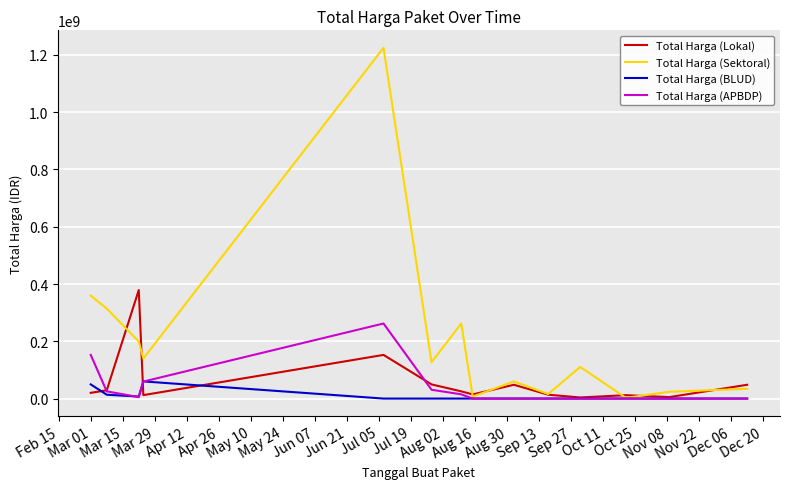

List the series in order of their peak value, highest first.

Total Harga (Sektoral), Total Harga (Lokal), Total Harga (APBDP), Total Harga (BLUD)